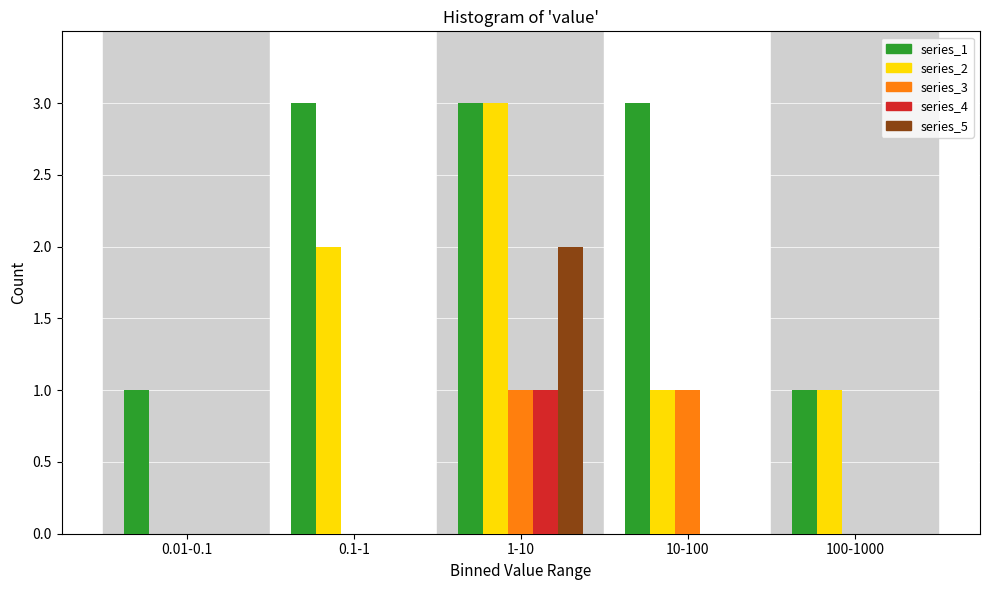

Reading right to left, extract all data points from this chart.

series_1: 100-1000=1	10-100=3	1-10=3	0.1-1=3	0.01-0.1=1
series_2: 100-1000=1	10-100=1	1-10=3	0.1-1=2	0.01-0.1=0
series_3: 100-1000=0	10-100=1	1-10=1	0.1-1=0	0.01-0.1=0
series_4: 100-1000=0	10-100=0	1-10=1	0.1-1=0	0.01-0.1=0
series_5: 100-1000=0	10-100=0	1-10=2	0.1-1=0	0.01-0.1=0